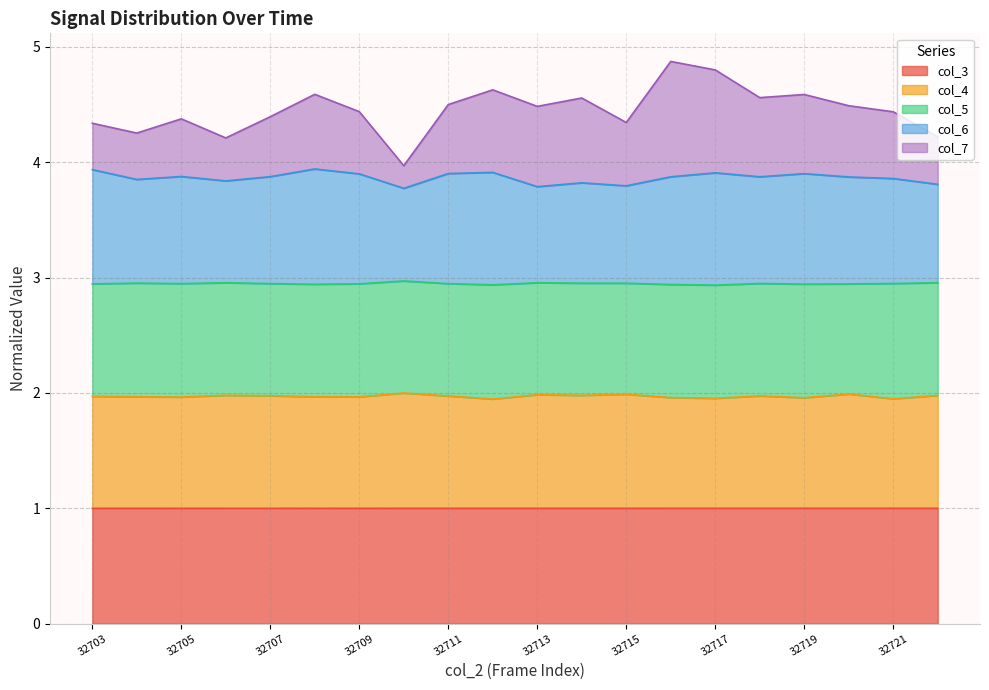

The value of col_4 at 32718 is 2.0. True or false?

True